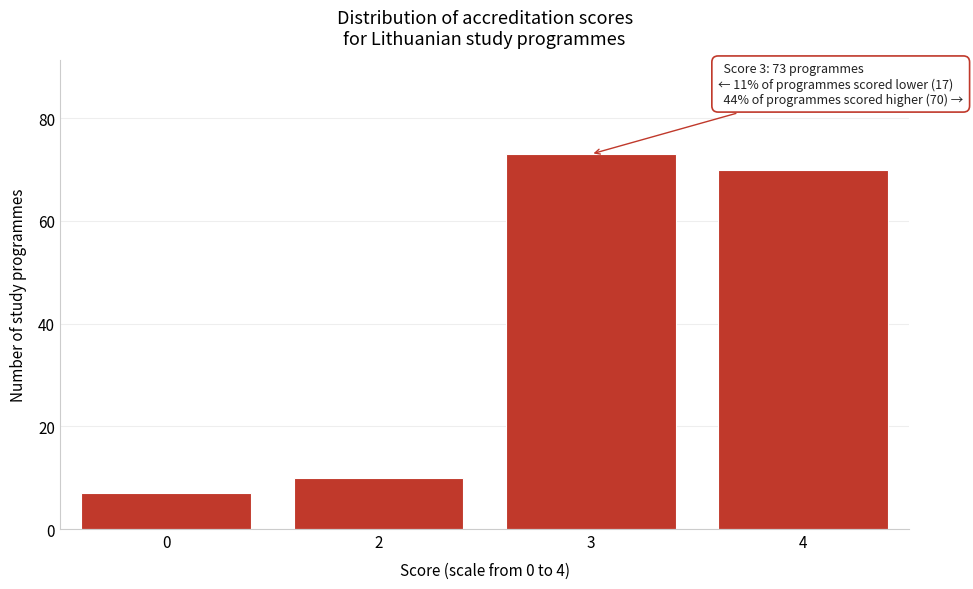

Reading left to right, what are all the values shown in this chart?

0=7	2=10	3=73	4=70